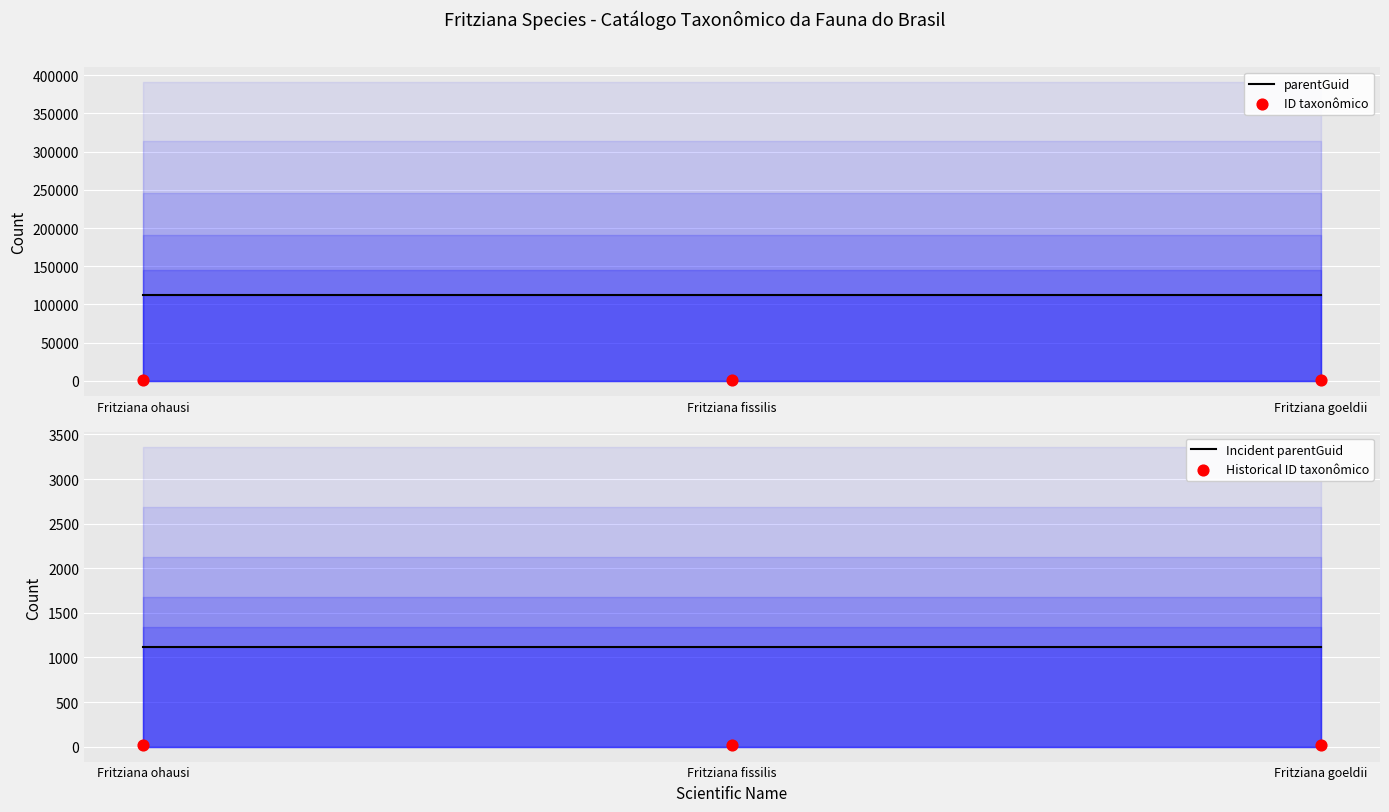

What are all the series names shown in the legend?

parentGuid, ID taxonômico, Incident parentGuid, Historical ID taxonômico